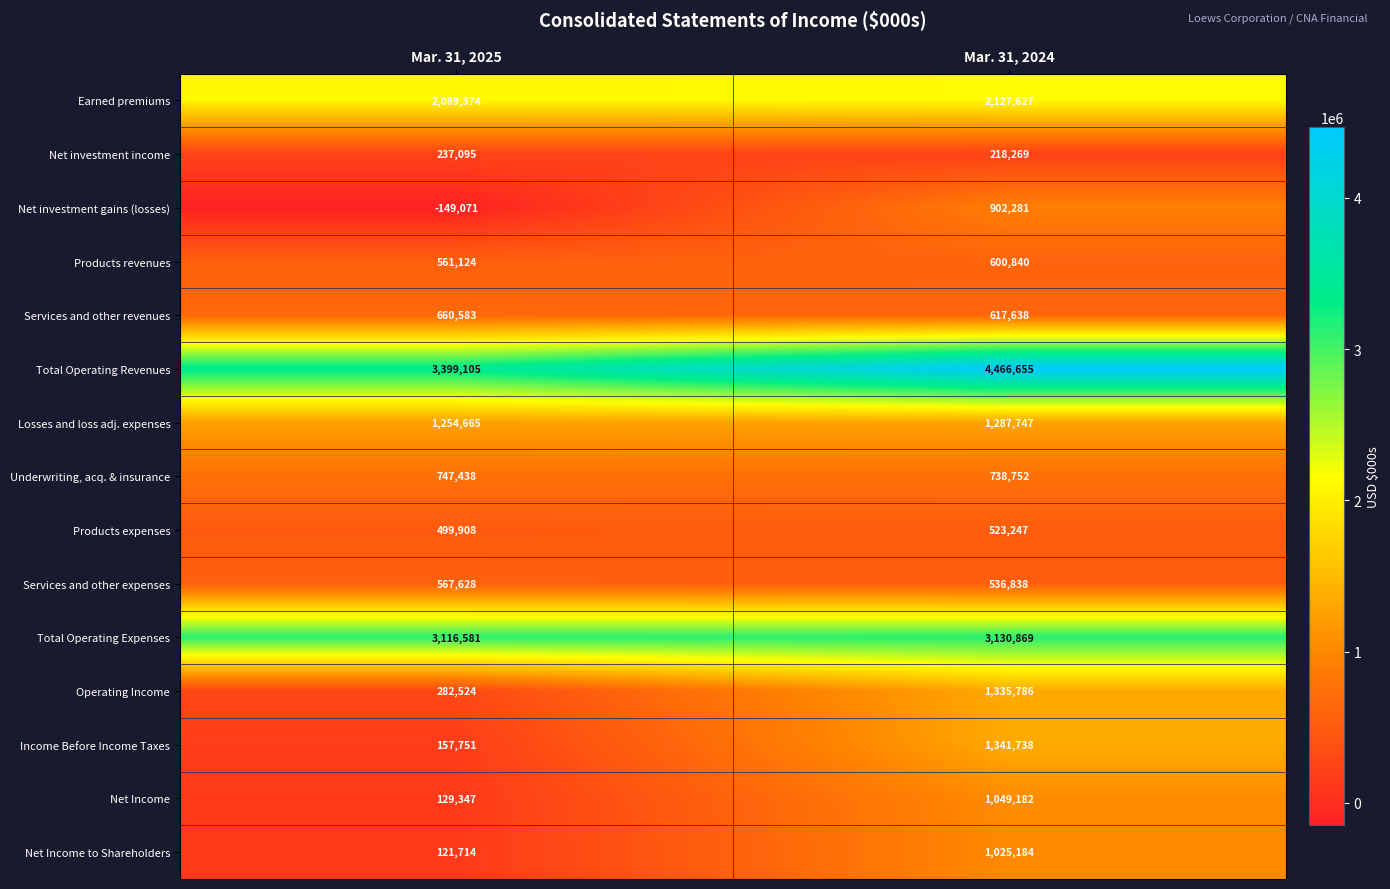

What is the difference between the Losses and loss adj. expenses values at Mar. 31, 2024 and Mar. 31, 2025?

33082